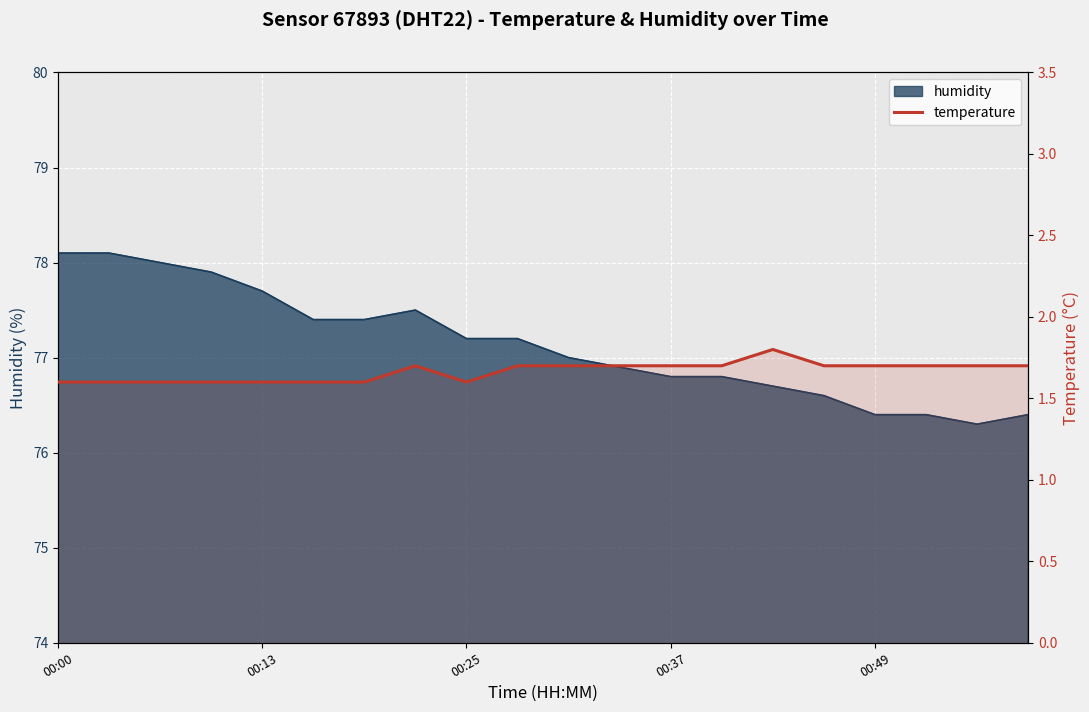

What is the label of the 1st point from the left?

00:00